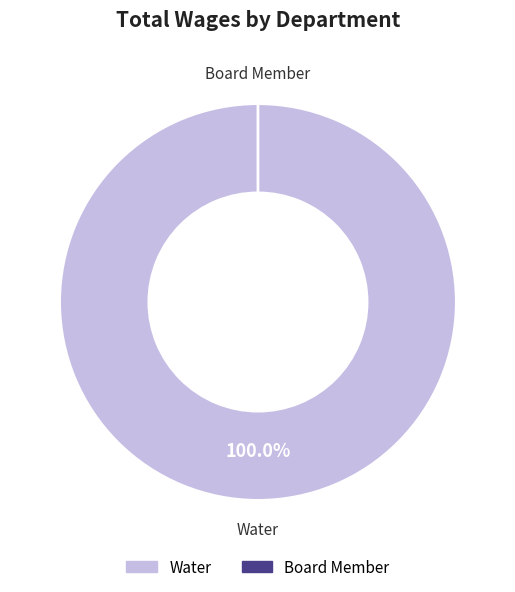

What is the change in value from Water to Board Member?

-250589